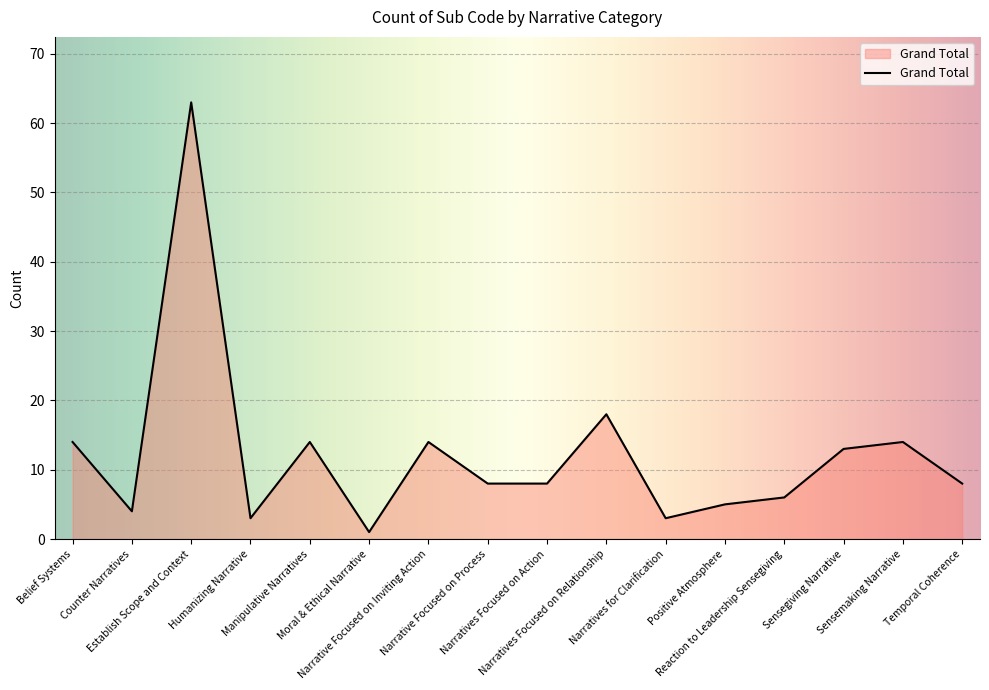

Does the chart have visible grid lines?

Yes